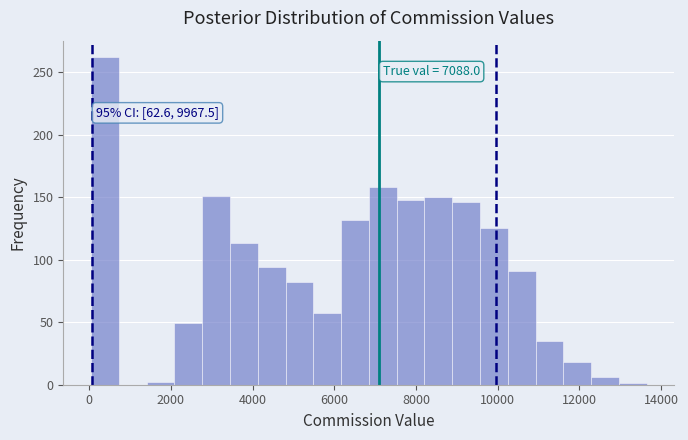

Around what value on the x-axis is the tallest bar? Give the approximate position of its centre, as read against the axis.

400